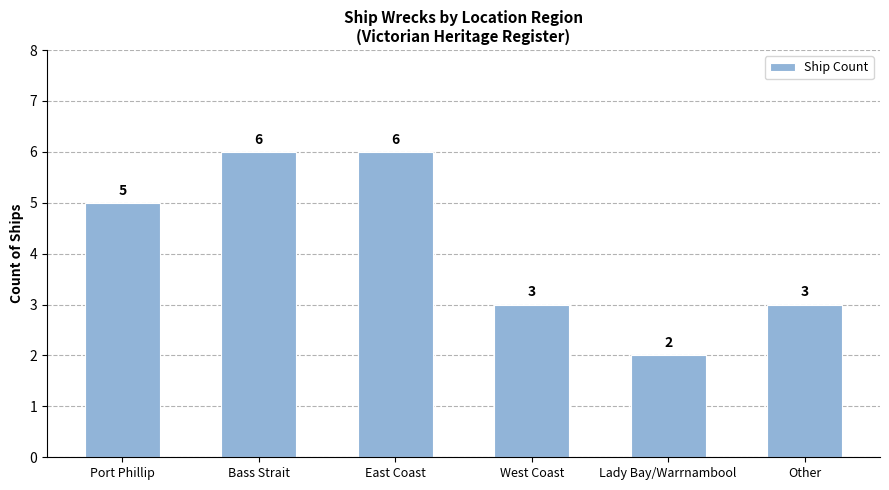

What is the change in value from Port Phillip to East Coast?

+1